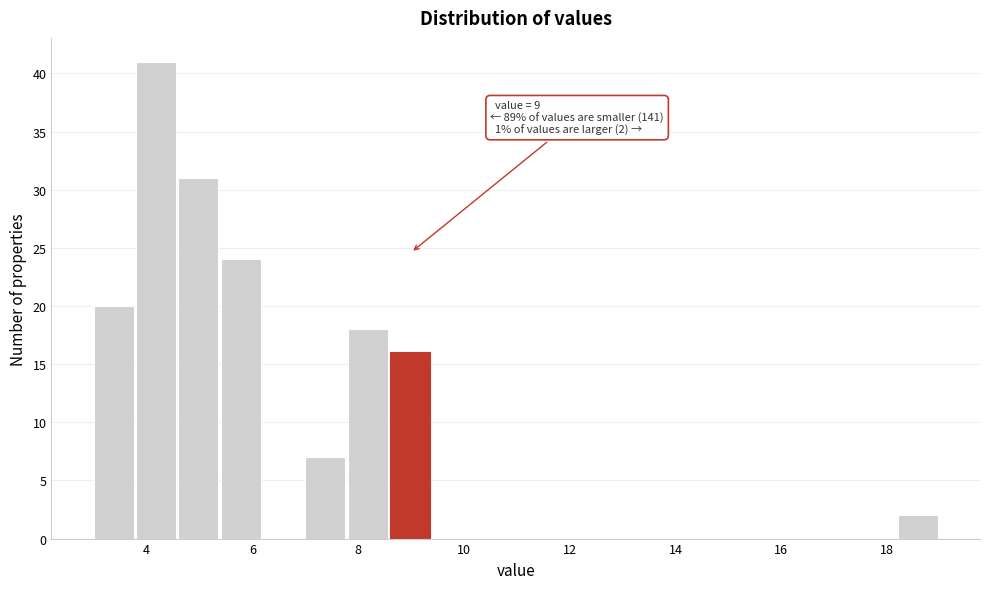

Which range on the x-axis has the tallest bar?

3.8 to 4.6